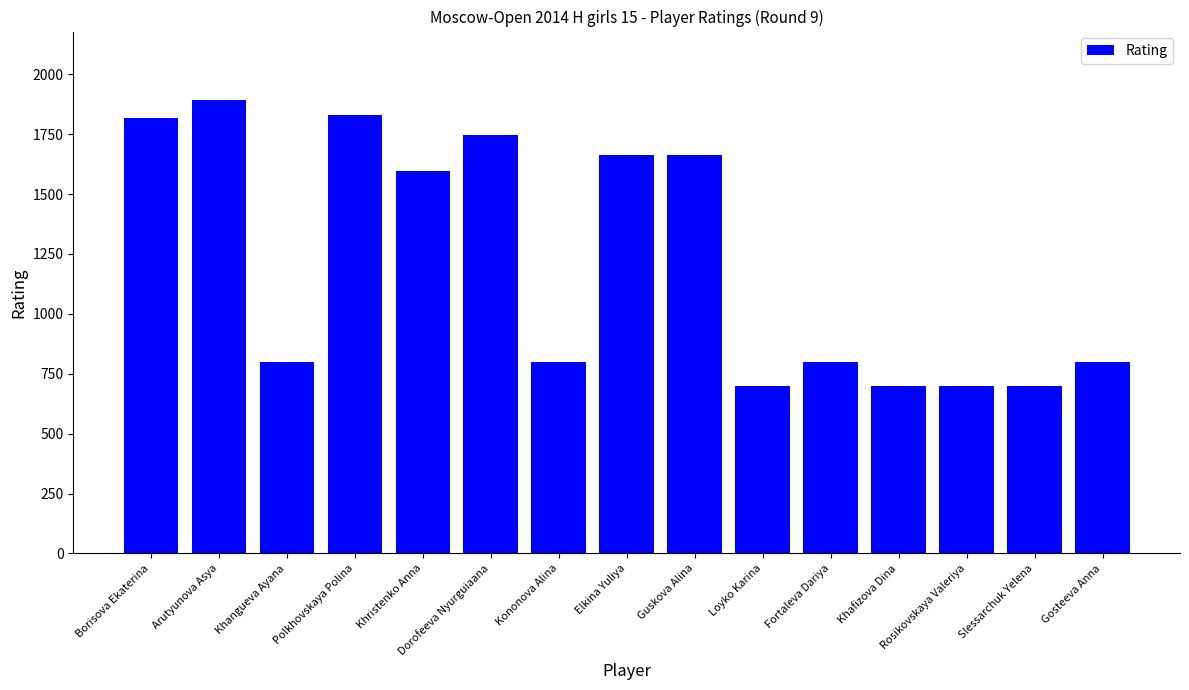

Approximately how many times larger is the value at Loyko Karina compared to Slessarchuk Yelena?

1.0